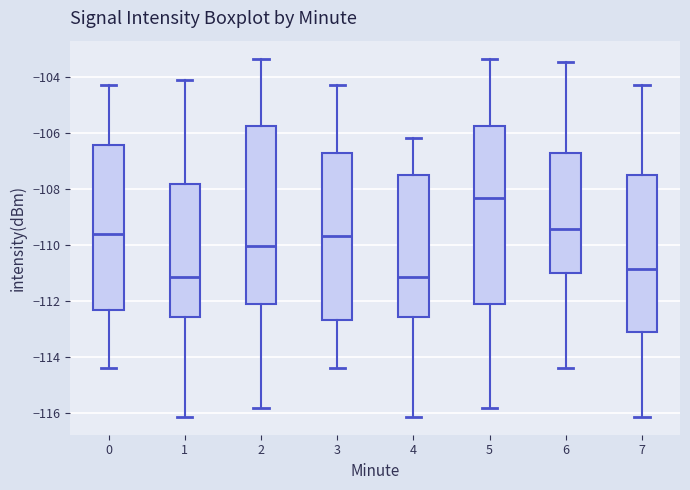

Reading left to right, transcribe this box plot: for each box, give where its median line is, the range the box spans, and where its two whiskers end, as read against the y-axis. The values are not printed on the chart, so give them approximately, as read against the axis.

0: median -109.6, box -112.4 to -106.4, whiskers -114.4 to -104.2
1: median -111.2, box -112.6 to -107.8, whiskers -116.2 to -104.0
2: median -110.0, box -112.0 to -105.8, whiskers -115.8 to -103.4
3: median -109.6, box -112.6 to -106.8, whiskers -114.4 to -104.2
4: median -111.2, box -112.6 to -107.6, whiskers -116.2 to -106.2
5: median -108.4, box -112.0 to -105.8, whiskers -115.8 to -103.4
6: median -109.4, box -111.0 to -106.8, whiskers -114.4 to -103.4
7: median -110.8, box -113.0 to -107.6, whiskers -116.2 to -104.2